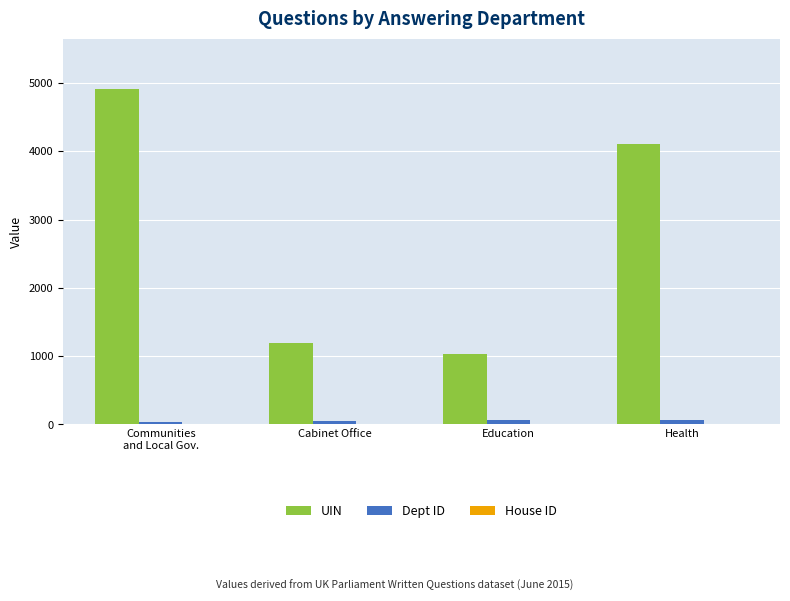

Which series has the largest total across all categories?

UIN